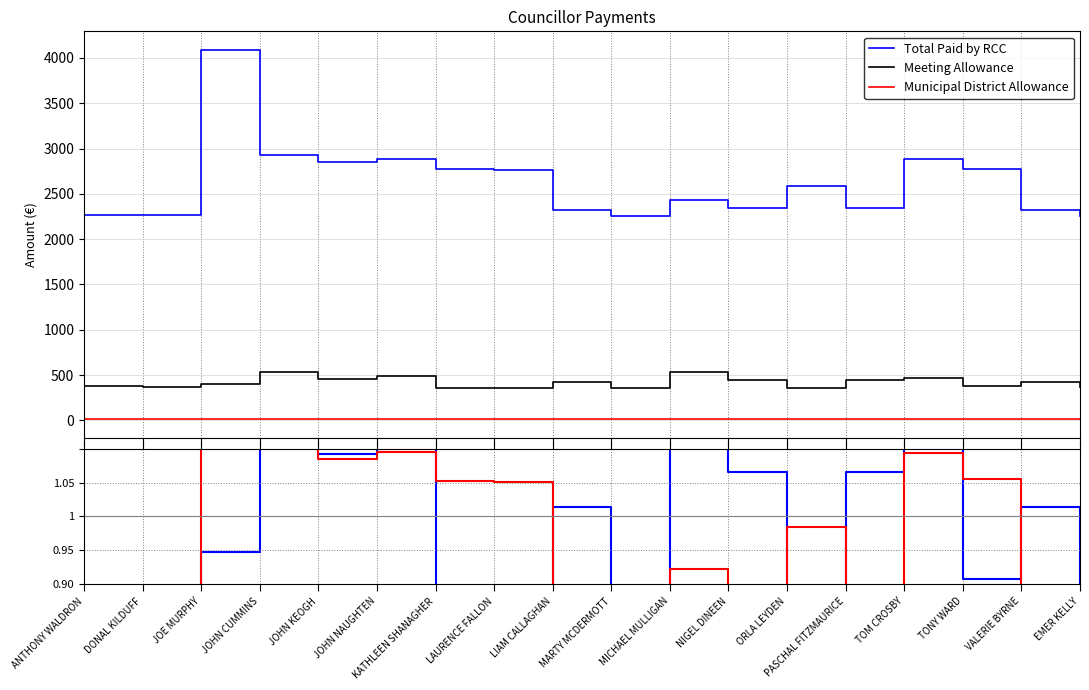

At which label does Municipal District Allowance reach its peak?

ANTHONY WALDRON